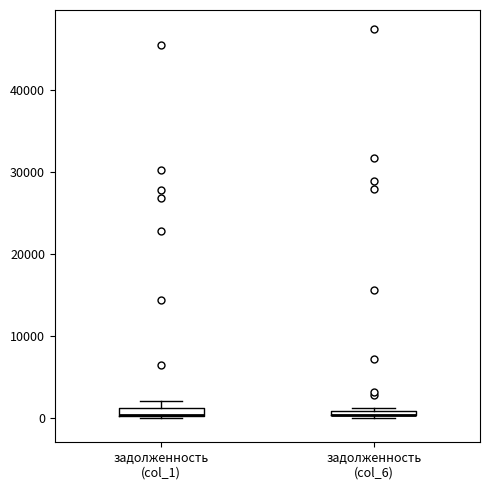

Where is the upper edge of the box for задолженность (col_6) on the y-axis? The values are not printed on the chart, so give them approximately, as read against the axis.

1000